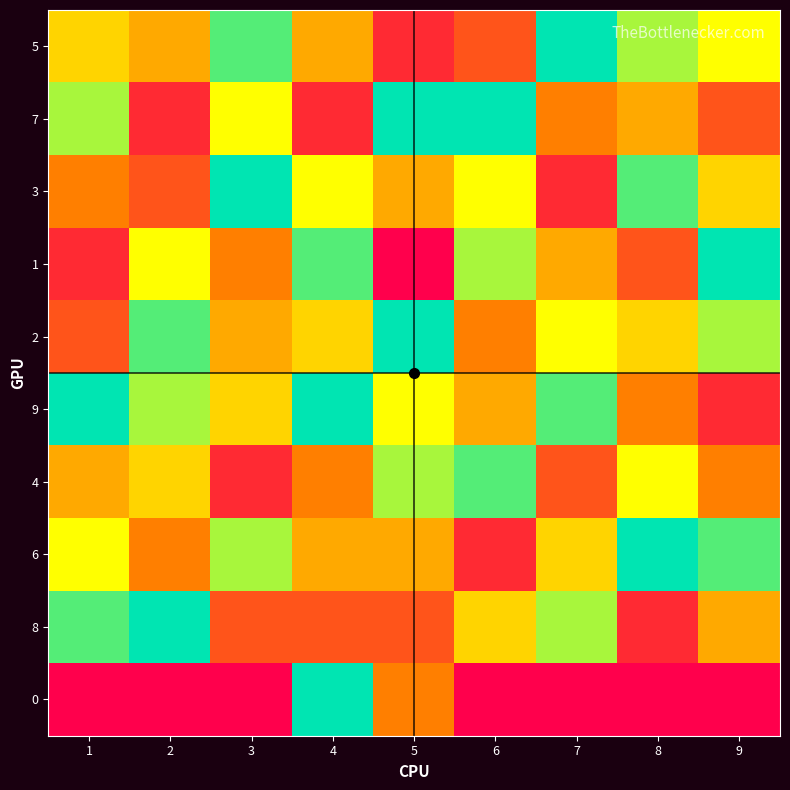

Reading left to right, list all the values displayed in this chart.

5: 1=5	2=4	3=8	4=4	5=1	6=2	7=9	8=7	9=6
7: 1=7	2=1	3=6	4=1	5=9	6=9	7=3	8=4	9=2
3: 1=3	2=2	3=9	4=6	5=4	6=6	7=1	8=8	9=5
1: 1=1	2=6	3=3	4=8	5=0	6=7	7=4	8=2	9=9
2: 1=2	2=8	3=4	4=5	5=9	6=3	7=6	8=5	9=7
9: 1=9	2=7	3=5	4=9	5=6	6=4	7=8	8=3	9=1
4: 1=4	2=5	3=1	4=3	5=7	6=8	7=2	8=6	9=3
6: 1=6	2=3	3=7	4=4	5=4	6=1	7=5	8=9	9=8
8: 1=8	2=9	3=2	4=2	5=2	6=5	7=7	8=1	9=4
0: 1=0	2=0	3=0	4=9	5=3	6=0	7=0	8=0	9=0